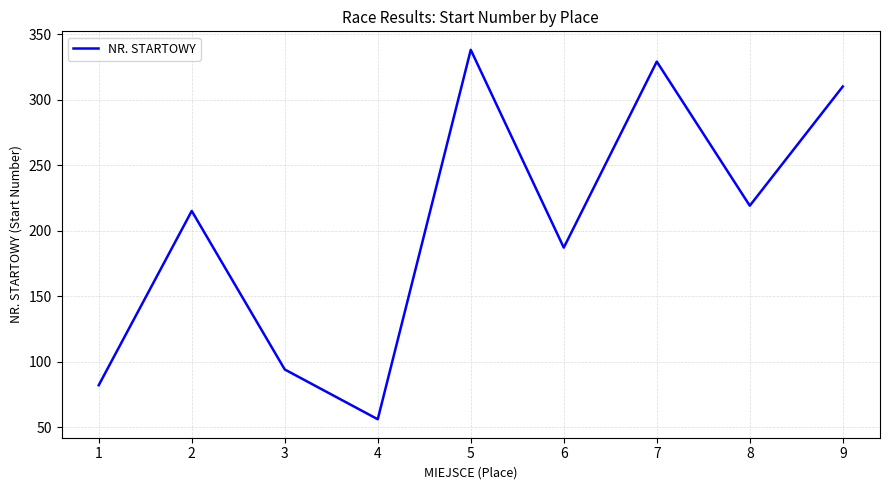

Reading left to right, extract all data points from this chart.

82	215	94	56	338	187	329	219	310